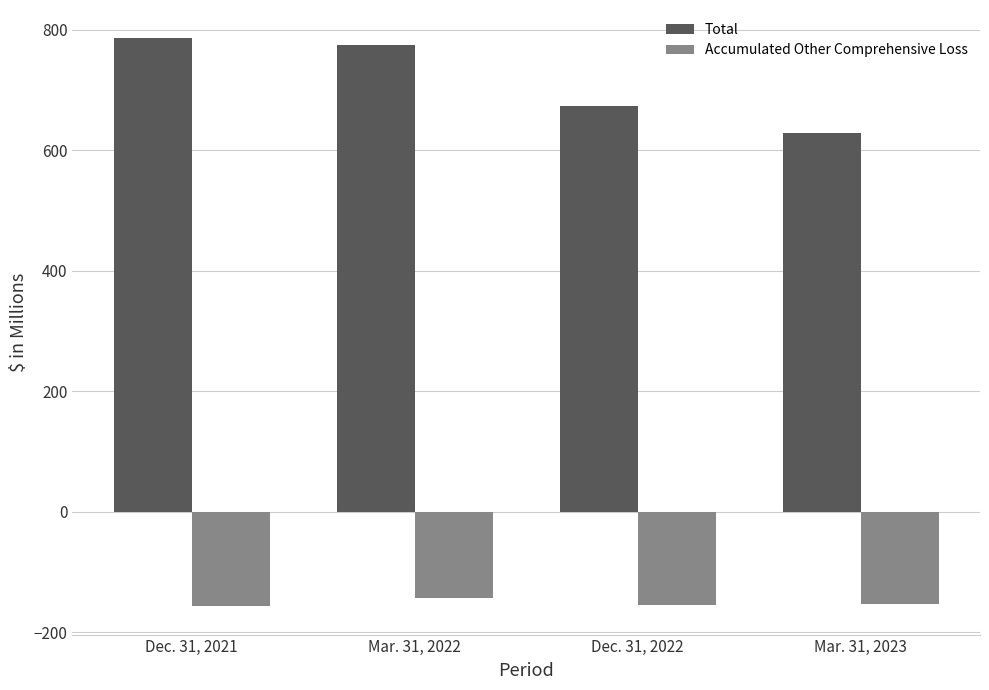

Rank the series by their maximum value, from highest to lowest.

Total, Accumulated Other Comprehensive Loss